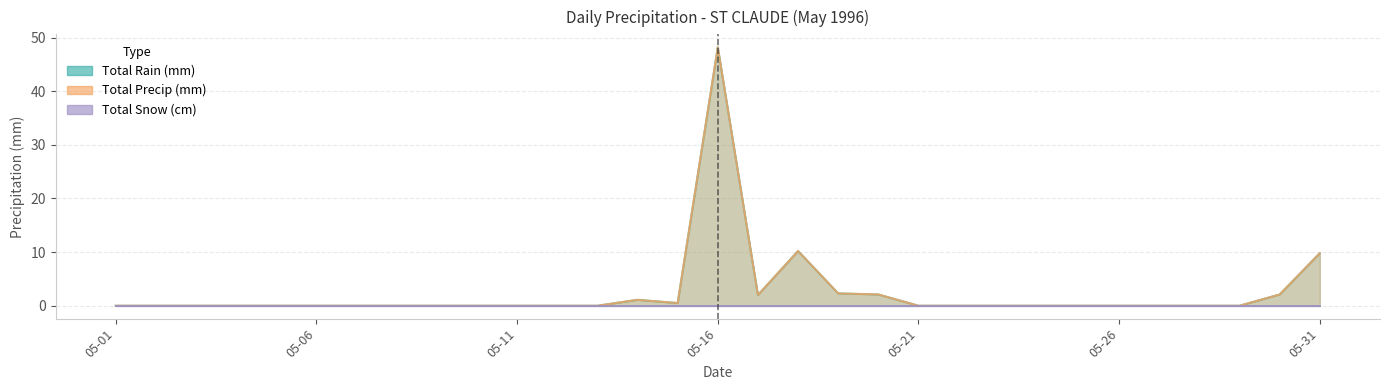

What is the total value across all series at 05-20?

4.2